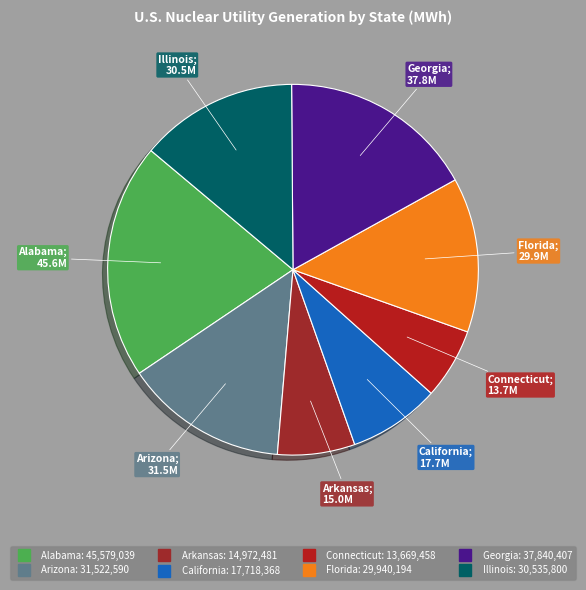

How many slices are in this pie chart?

8